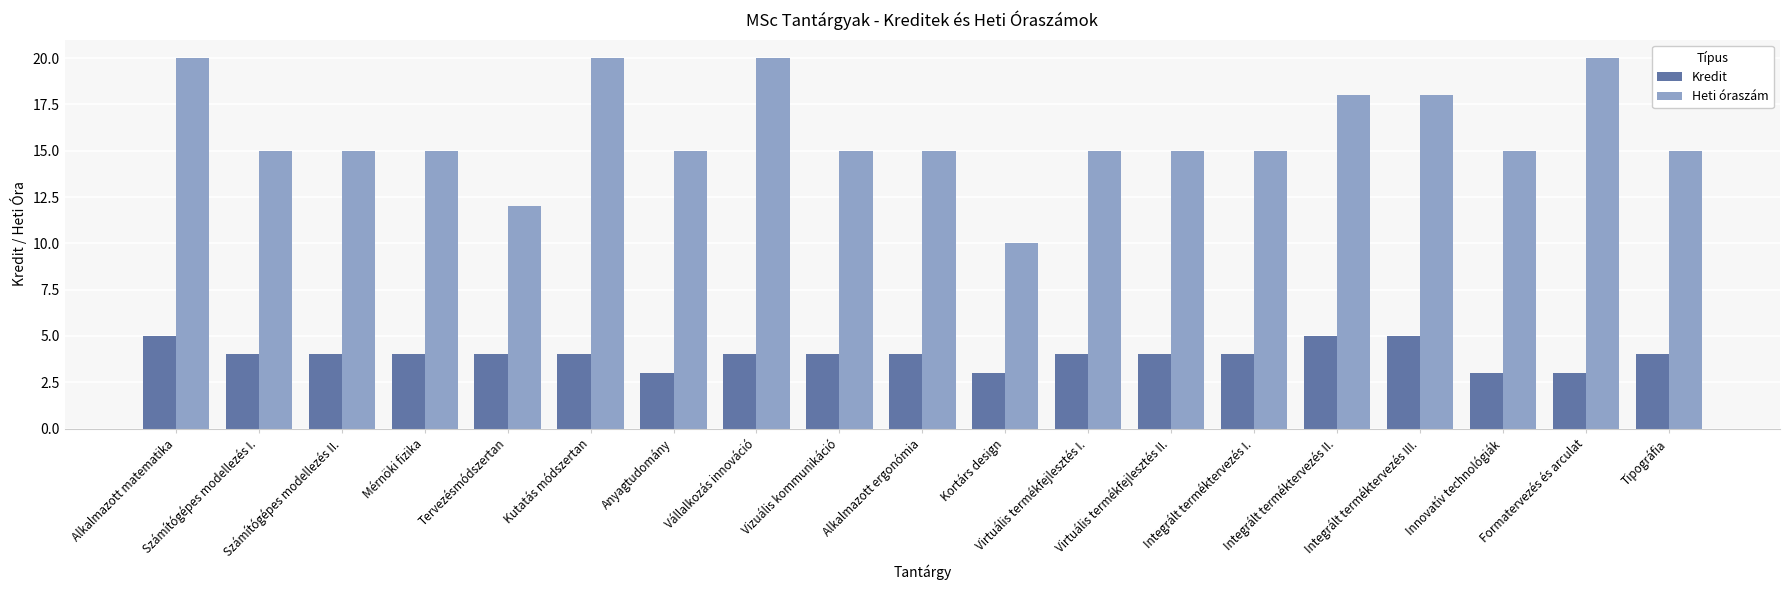

How many bars are there in each group?

2